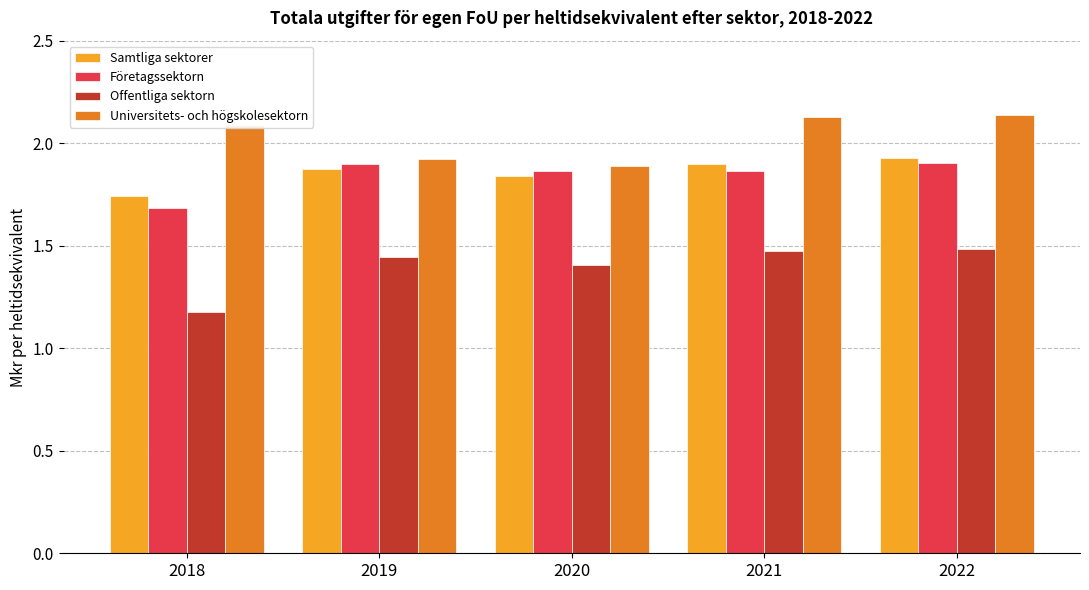

True or false: Universitets- och högskolesektorn has a value of 3.2 at 2018.

False